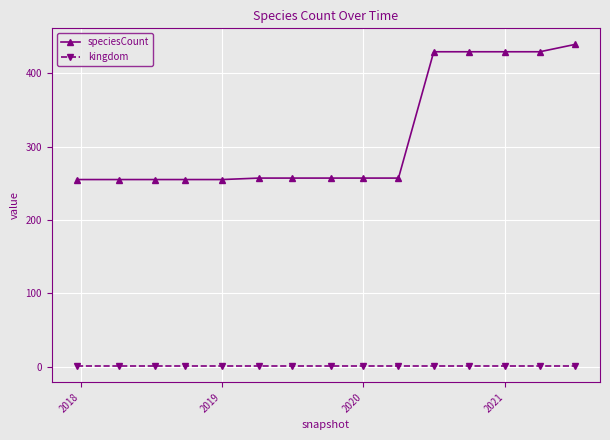

What is the minimum value for speciesCount?

255